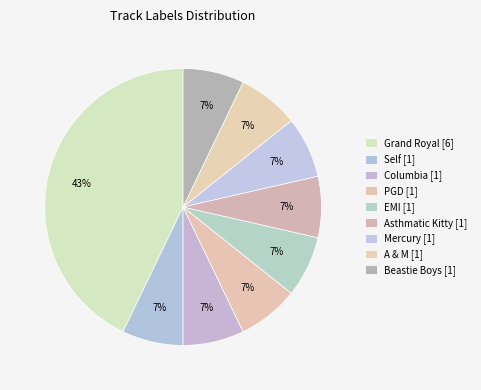

Approximately how many times larger is the value at A & M compared to EMI?

1.0